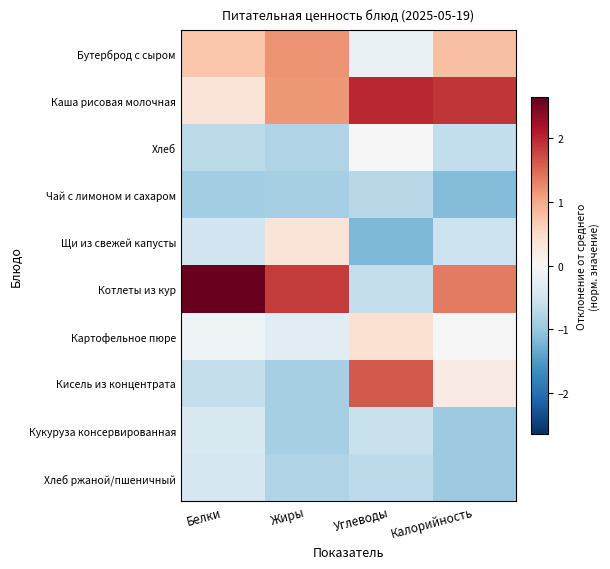

List the series in order of their peak value, lowest first.

Чай с лимоном и сахаром, Хлеб ржаной/пшеничный, Кукуруза консервированная, Хлеб, Щи из свежей капусты, Картофельное пюре, Бутерброд с сыром, Кисель из концентрата, Каша рисовая молочная, Котлеты из кур